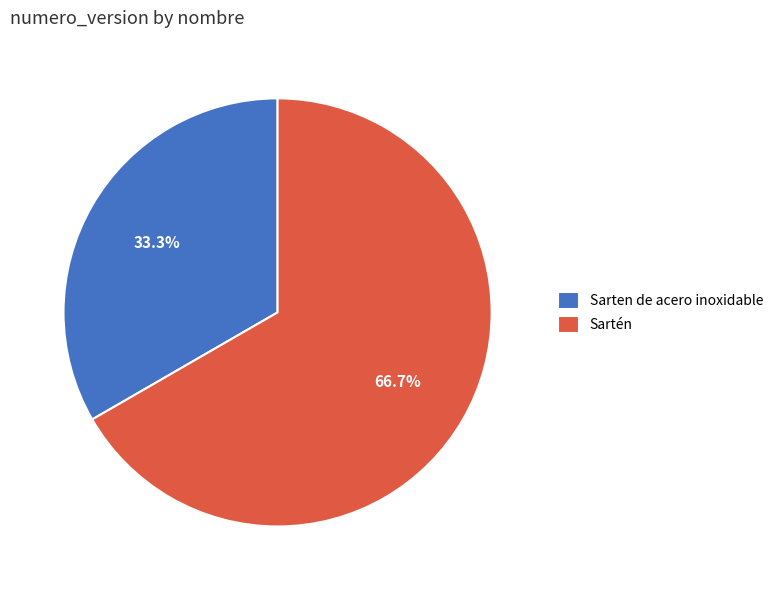

Count the number of slices in the pie.

2